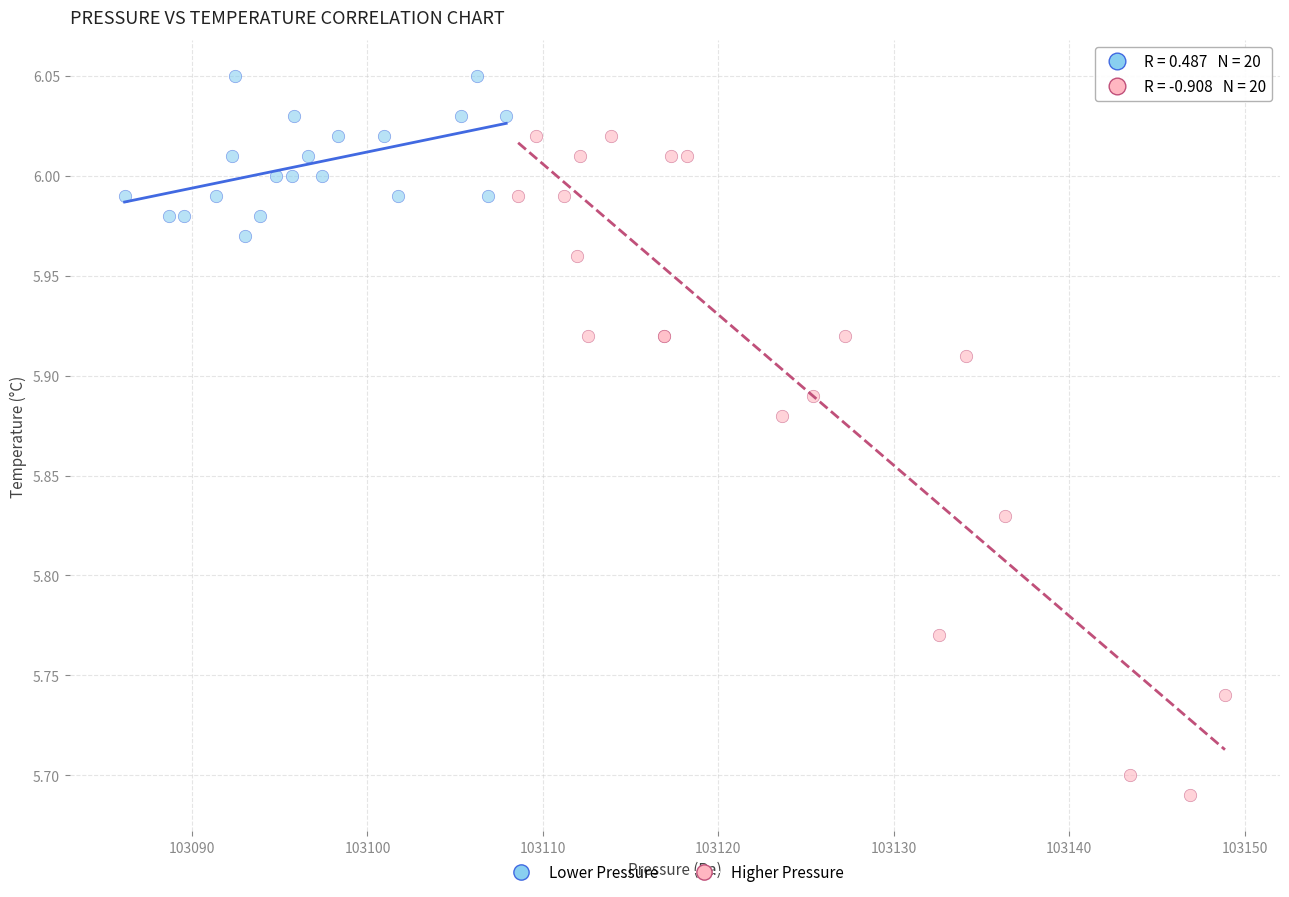

Which series reaches the maximum Y coordinate?

Lower Pressure